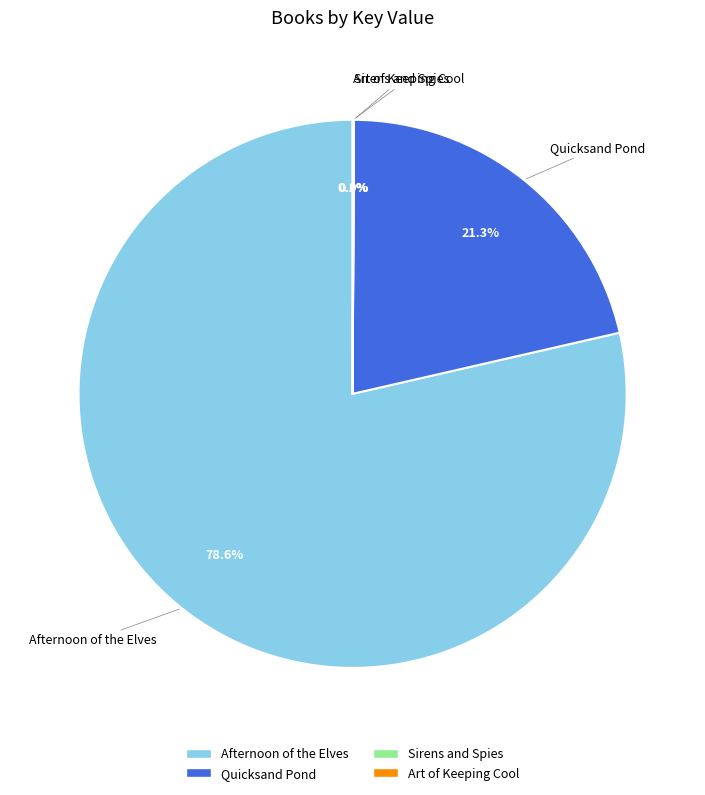

Which category has the biggest portion of the pie?

Afternoon of the Elves